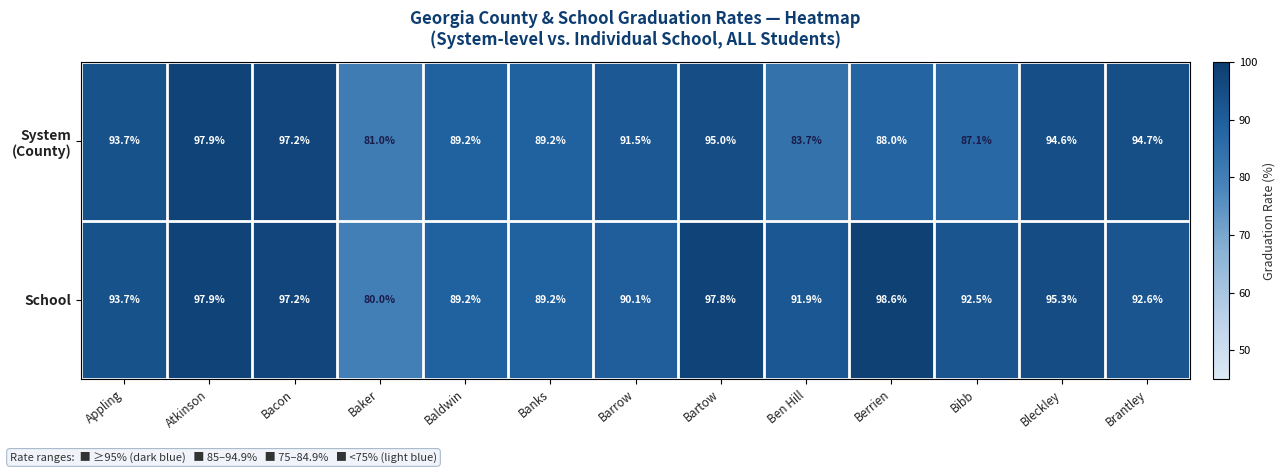

At how many categories does at least one series exceed 93?

7